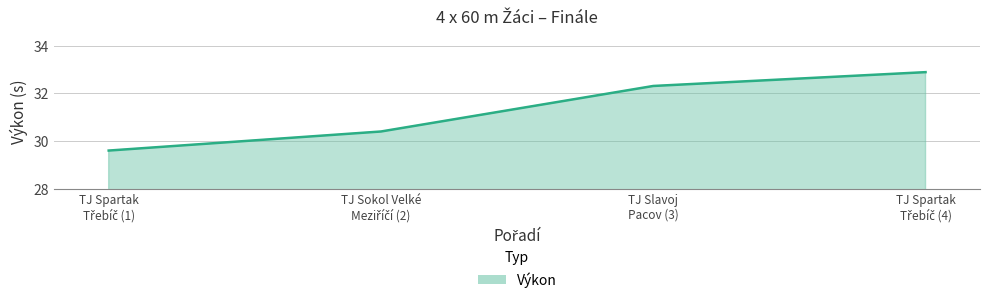

Does the chart have visible grid lines?

Yes